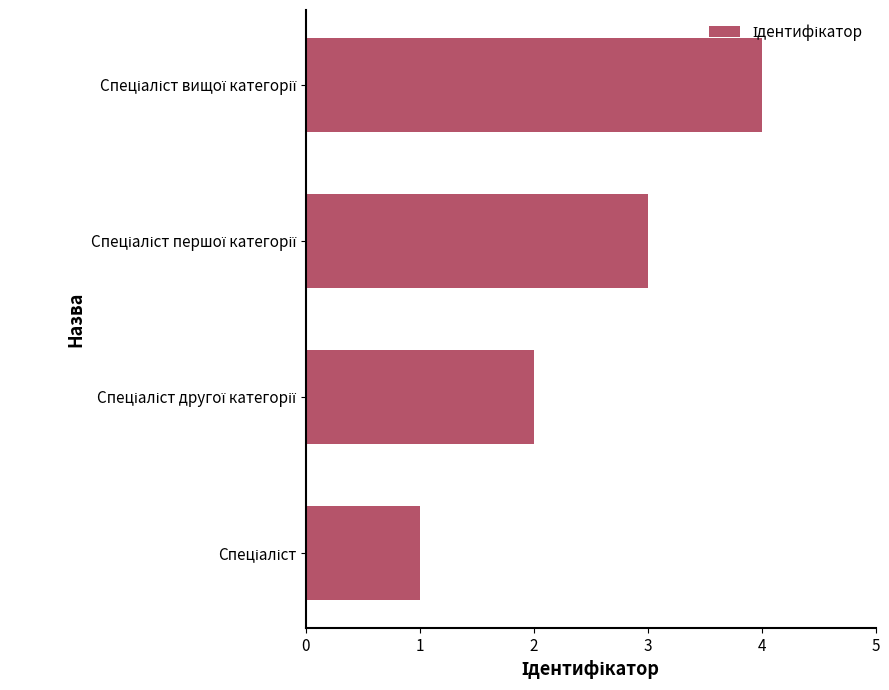

How many bars are there in total?

4